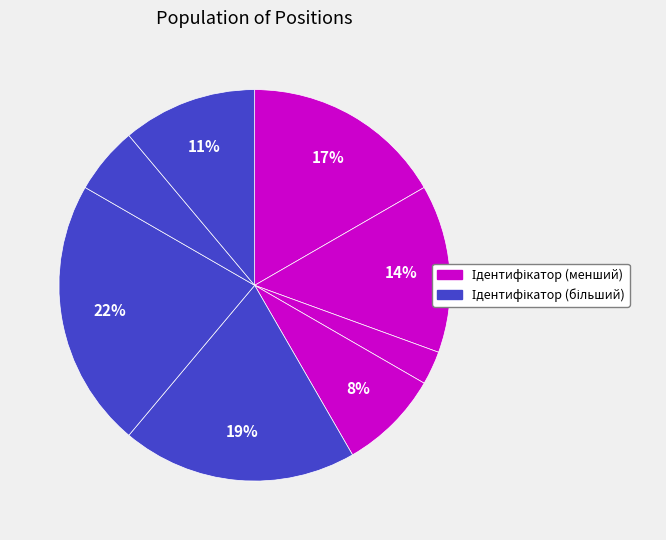

Count the number of slices in the pie.

8